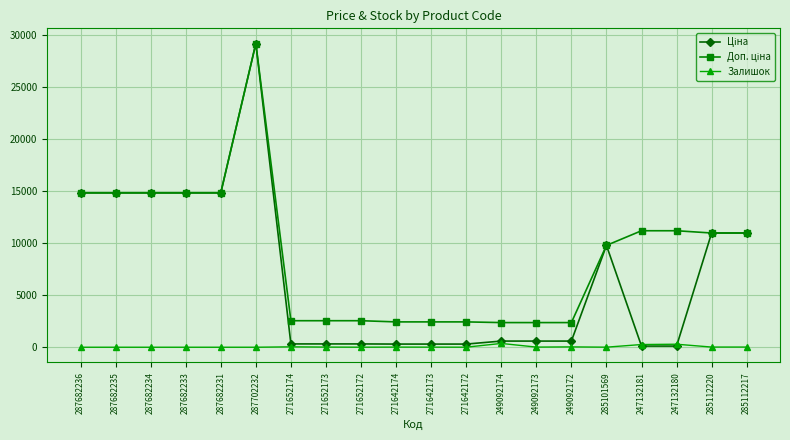

At which category is the sum across all series the highest?

287702232